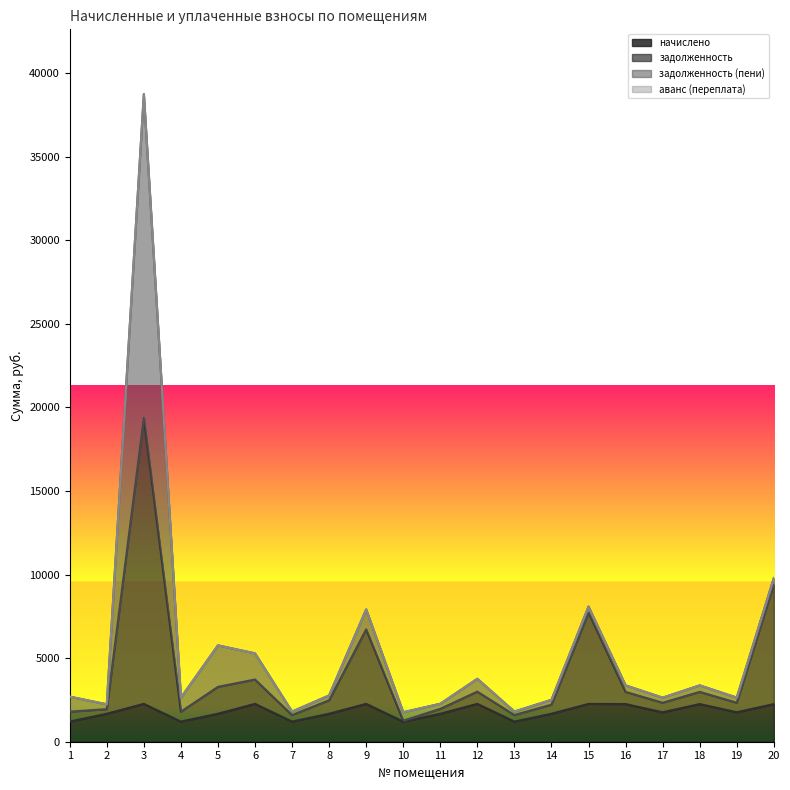

Does the chart display data point markers on the line(s)?

No